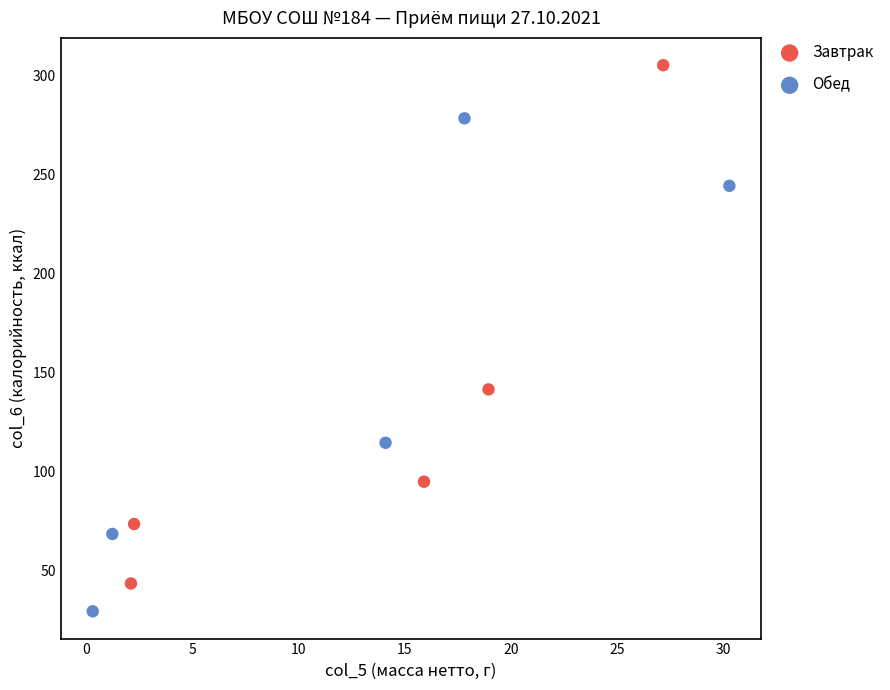

Which series has the widest spread of Y values?

Завтрак